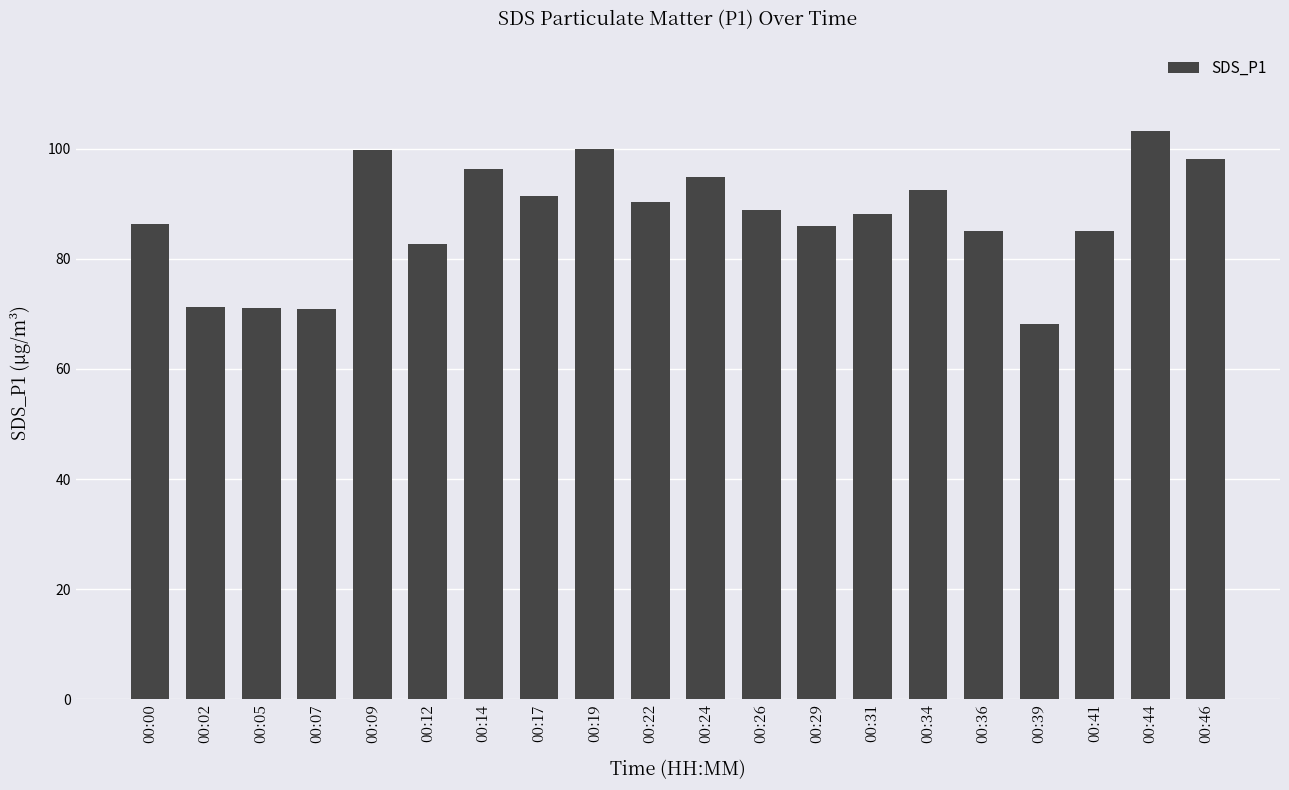

What is the value of the 16th bar from the left?

85.0